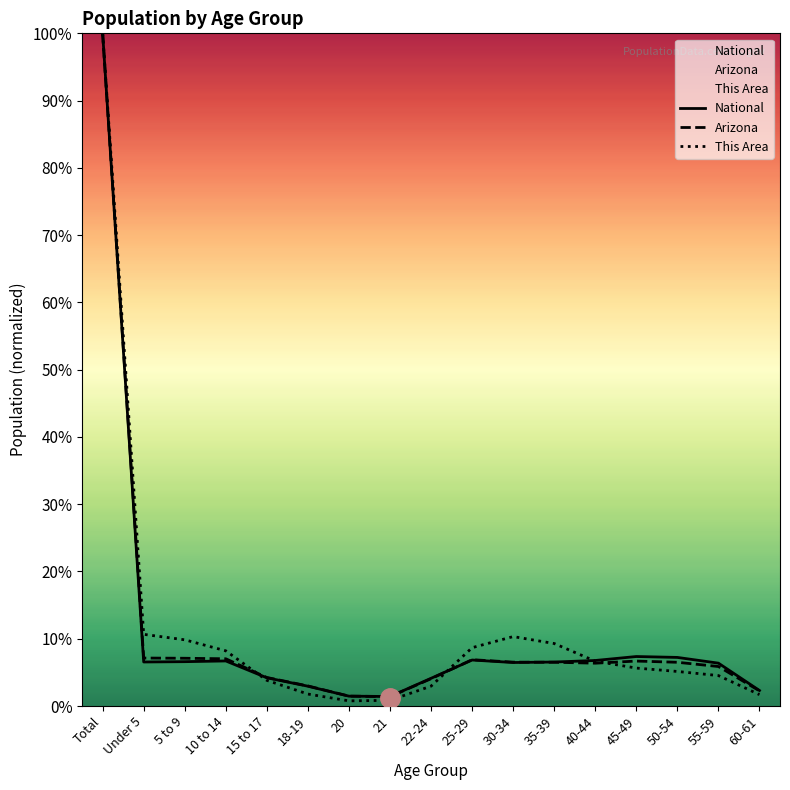

In National, how many points are higher than both neighbors (excluding endpoints)?

3